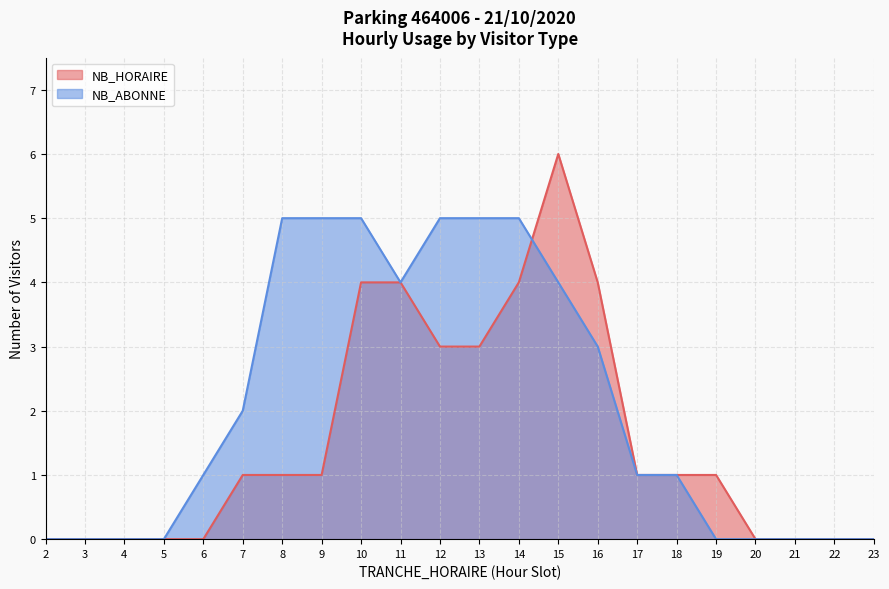

Which series changed the most between 6 and 11?

NB_HORAIRE